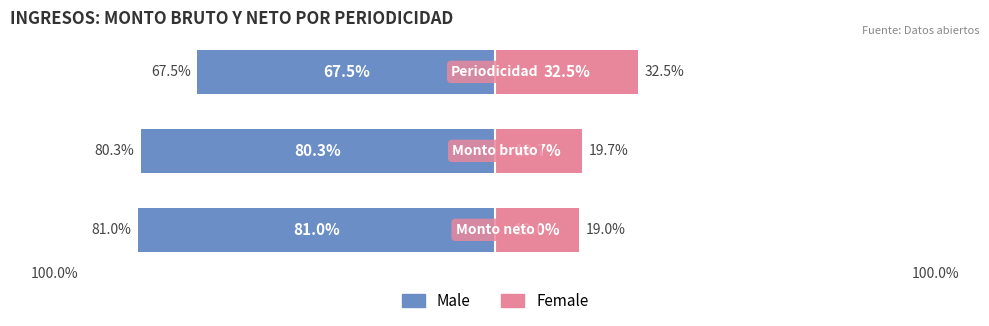

At how many categories does at least one series exceed -28?

3